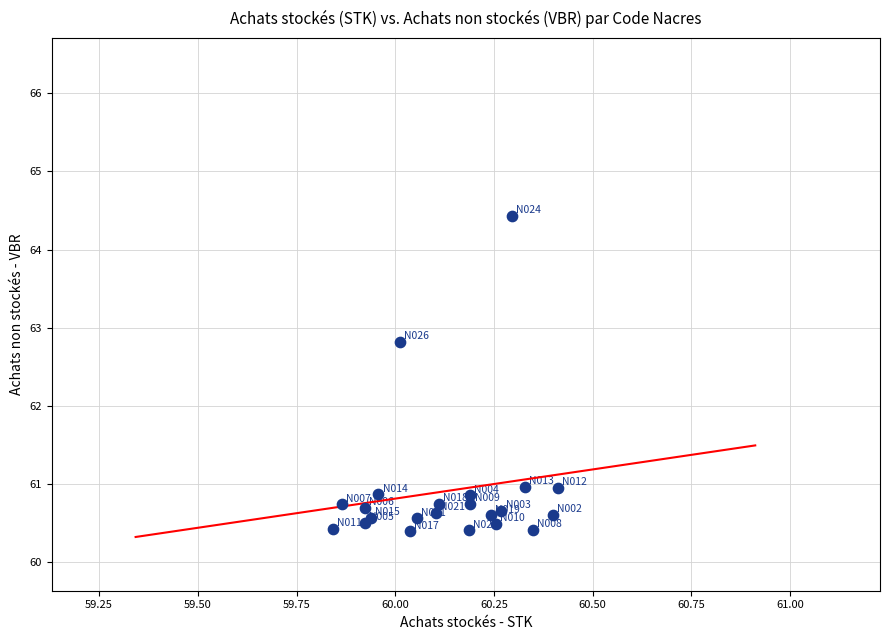

What Y value in the scatter plot is closest to 62?

62.8